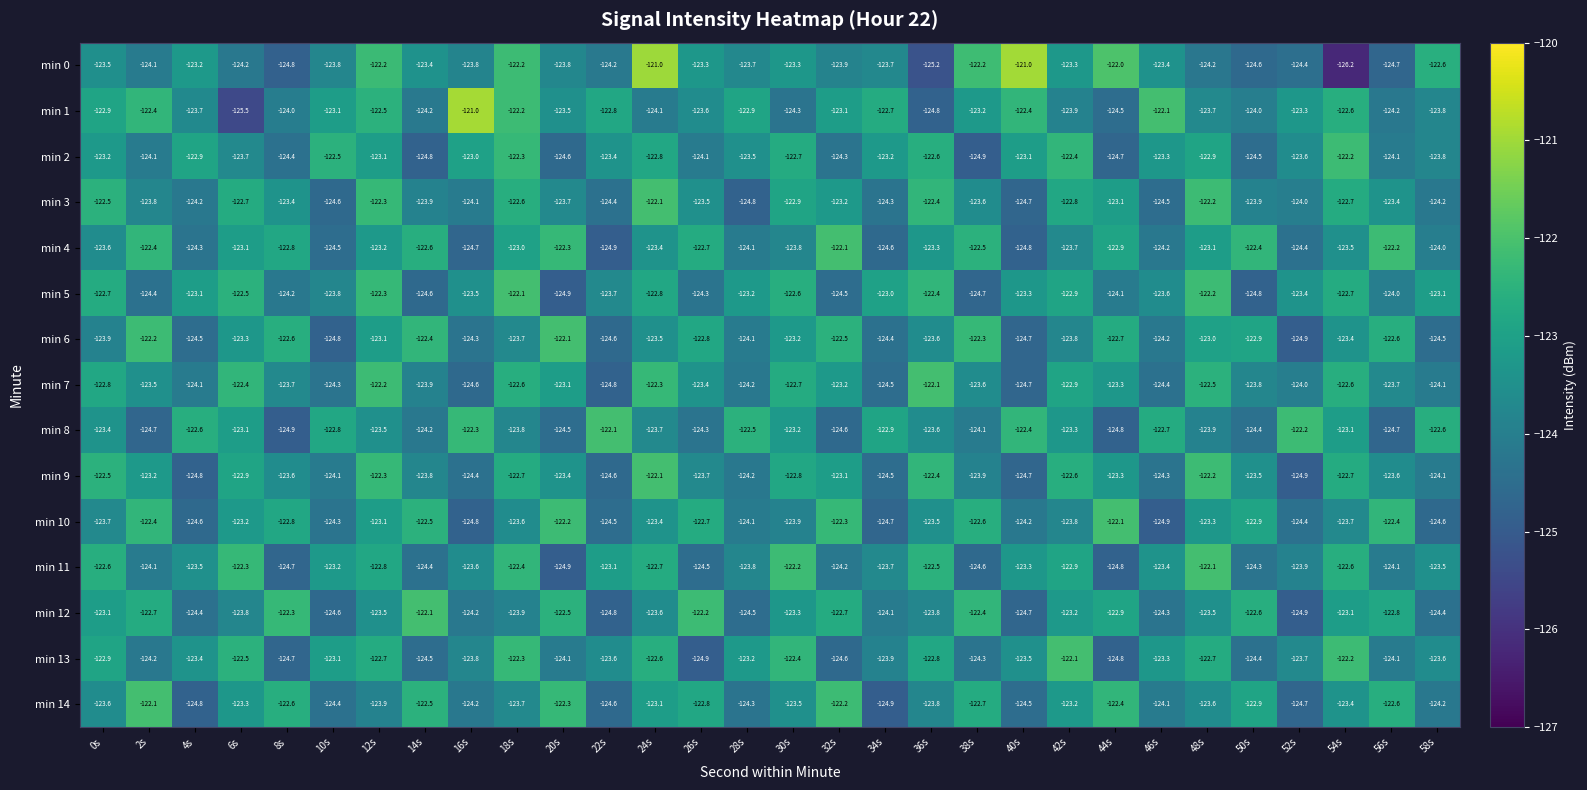

What is the difference between the highest and lowest values at 12s?

1.7